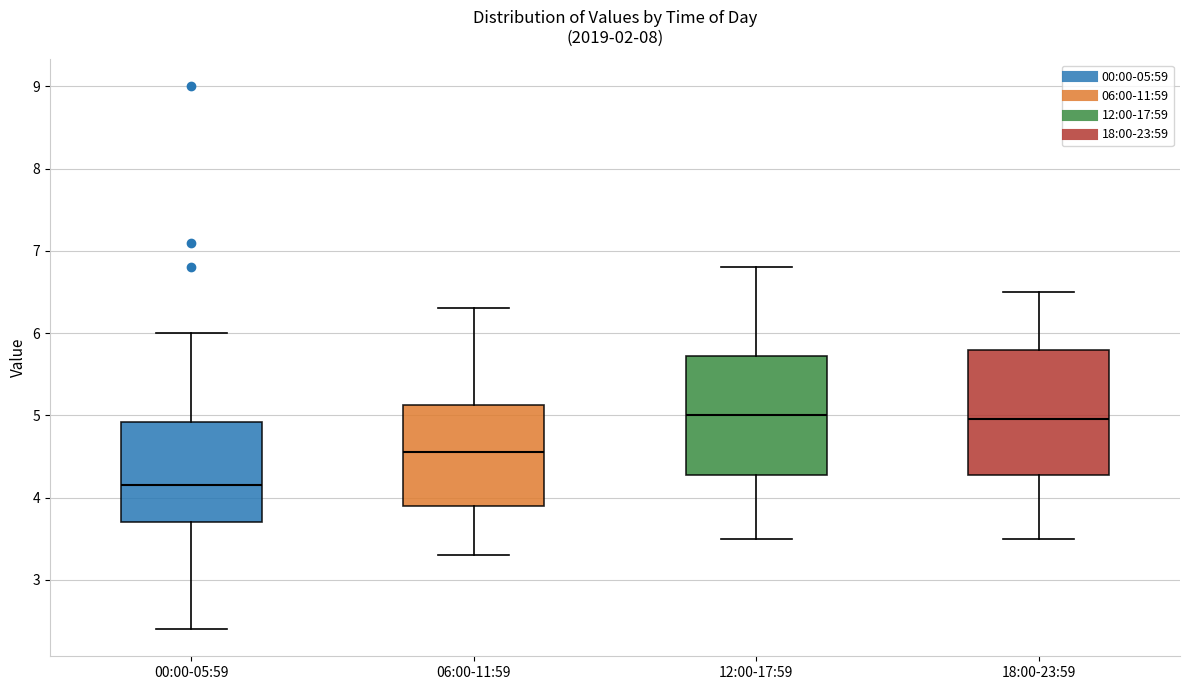

Where does the lower whisker of the box for 00:00-05:59 end on the y-axis? The values are not printed on the chart, so give them approximately, as read against the axis.

2.4